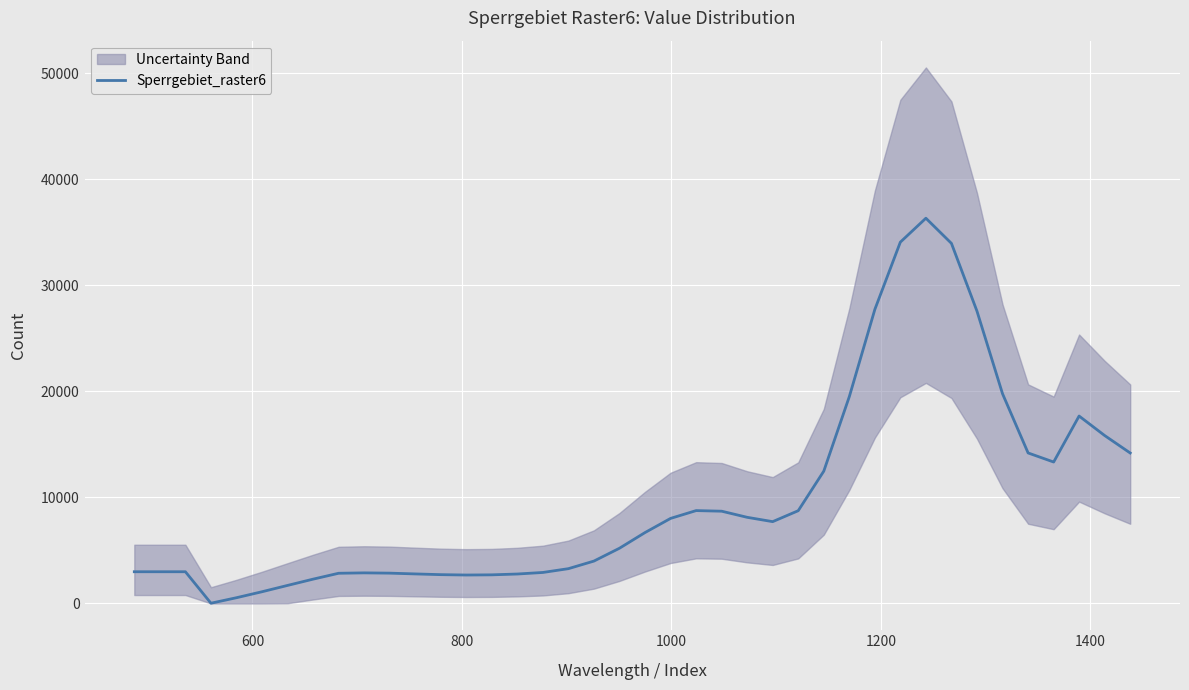

How many distinct data groups are displayed?

1